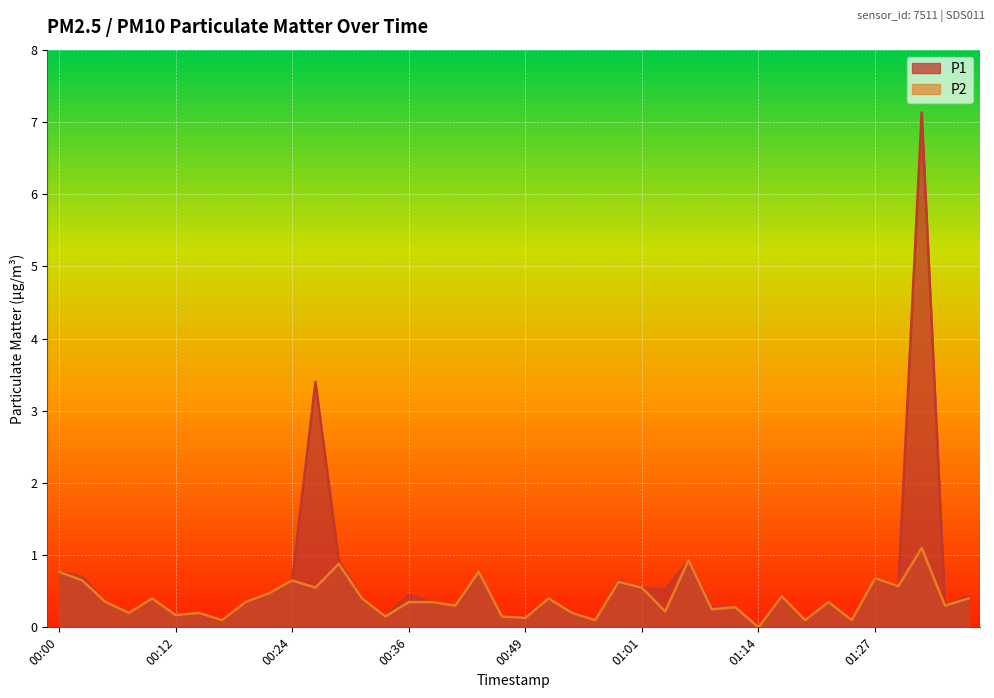

Rank the series by their maximum value, from lowest to highest.

P2, P1